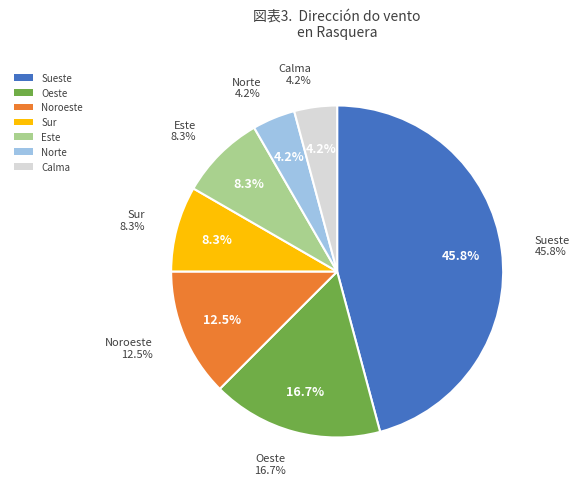

Does Norte account for over 50% of the chart?

No